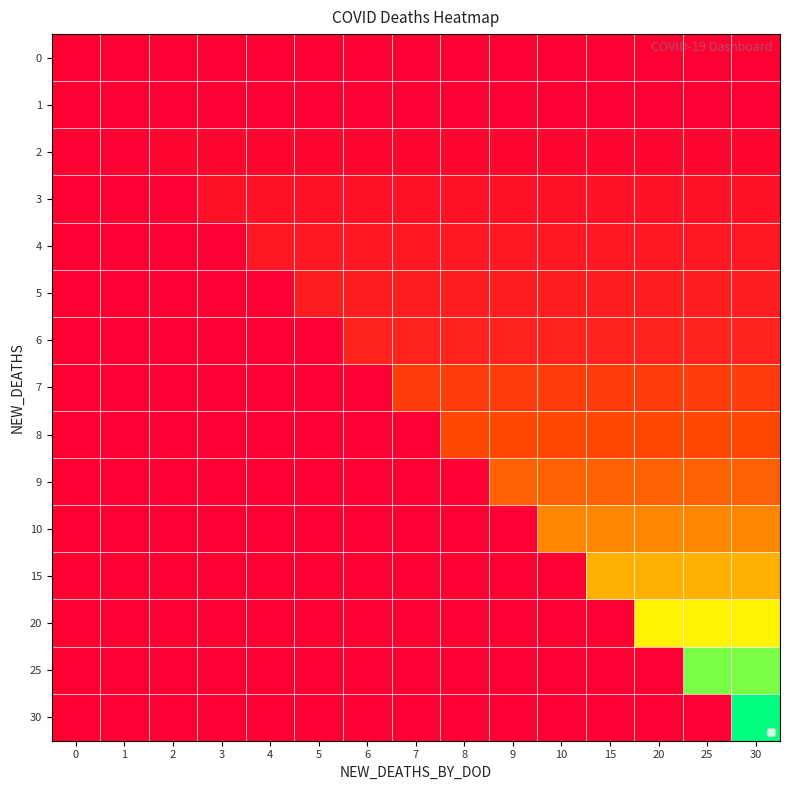

Reading right to left, list all the values displayed in this chart.

0: 30=0	25=0	20=0	15=0	10=0	9=0	8=0	7=0	6=0	5=0	4=0	3=0	2=0	1=0	0=0
1: 30=0	25=0	20=0	15=0	10=0	9=0	8=0	7=0	6=0	5=0	4=0	3=0	2=0	1=0	0=0
2: 30=1	25=1	20=1	15=1	10=1	9=1	8=1	7=1	6=1	5=1	4=1	3=1	2=1	1=0	0=0
3: 30=3	25=3	20=3	15=3	10=3	9=3	8=3	7=3	6=3	5=3	4=3	3=3	2=0	1=0	0=0
4: 30=4	25=4	20=4	15=4	10=4	9=4	8=4	7=4	6=4	5=4	4=4	3=0	2=0	1=0	0=0
5: 30=5	25=5	20=5	15=5	10=5	9=5	8=5	7=5	6=5	5=5	4=0	3=0	2=0	1=0	0=0
6: 30=6	25=6	20=6	15=6	10=6	9=6	8=6	7=6	6=6	5=0	4=0	3=0	2=0	1=0	0=0
7: 30=10	25=10	20=10	15=10	10=10	9=10	8=10	7=10	6=0	5=0	4=0	3=0	2=0	1=0	0=0
8: 30=12	25=12	20=12	15=12	10=12	9=12	8=12	7=0	6=0	5=0	4=0	3=0	2=0	1=0	0=0
9: 30=16	25=16	20=16	15=16	10=16	9=16	8=0	7=0	6=0	5=0	4=0	3=0	2=0	1=0	0=0
10: 30=22	25=22	20=22	15=22	10=22	9=0	8=0	7=0	6=0	5=0	4=0	3=0	2=0	1=0	0=0
15: 30=28	25=28	20=28	15=28	10=0	9=0	8=0	7=0	6=0	5=0	4=0	3=0	2=0	1=0	0=0
20: 30=36	25=36	20=36	15=0	10=0	9=0	8=0	7=0	6=0	5=0	4=0	3=0	2=0	1=0	0=0
25: 30=44	25=44	20=0	15=0	10=0	9=0	8=0	7=0	6=0	5=0	4=0	3=0	2=0	1=0	0=0
30: 30=50	25=0	20=0	15=0	10=0	9=0	8=0	7=0	6=0	5=0	4=0	3=0	2=0	1=0	0=0